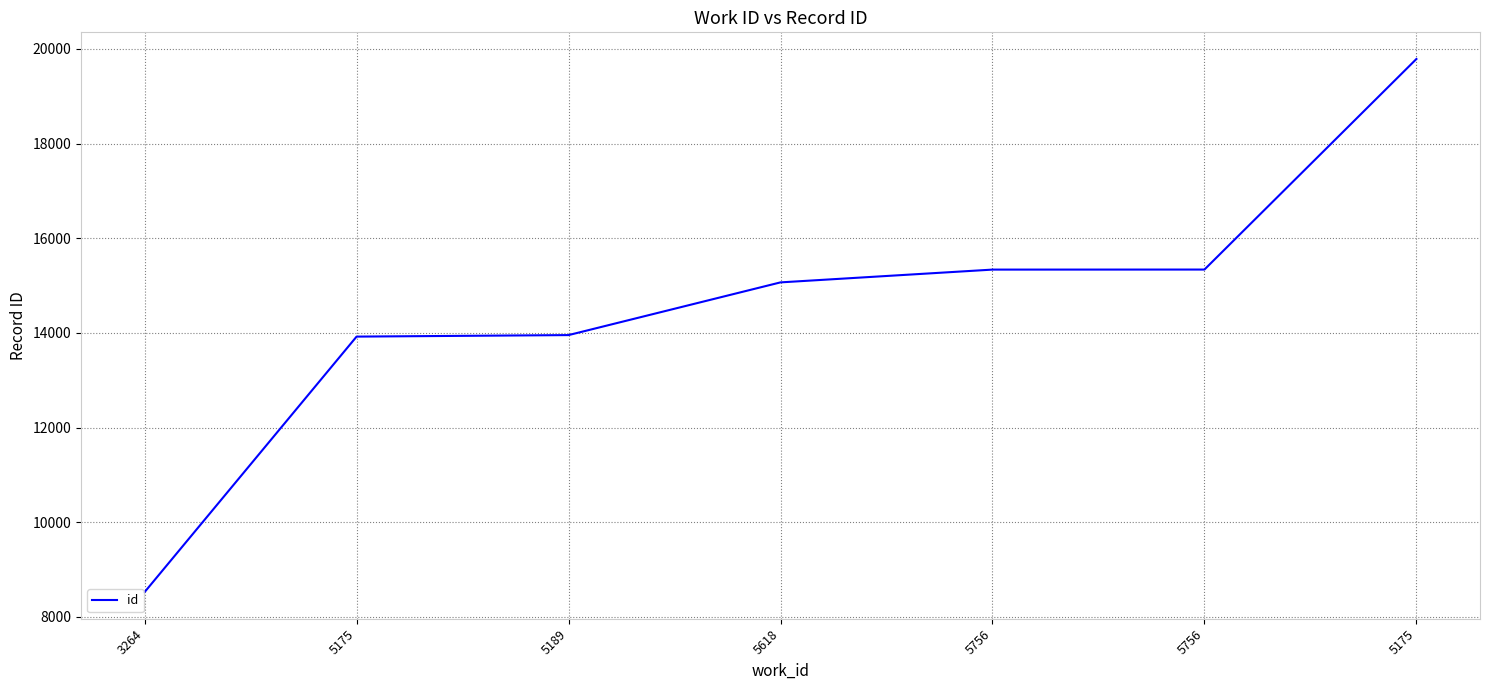

Count the number of categories in the chart.

7